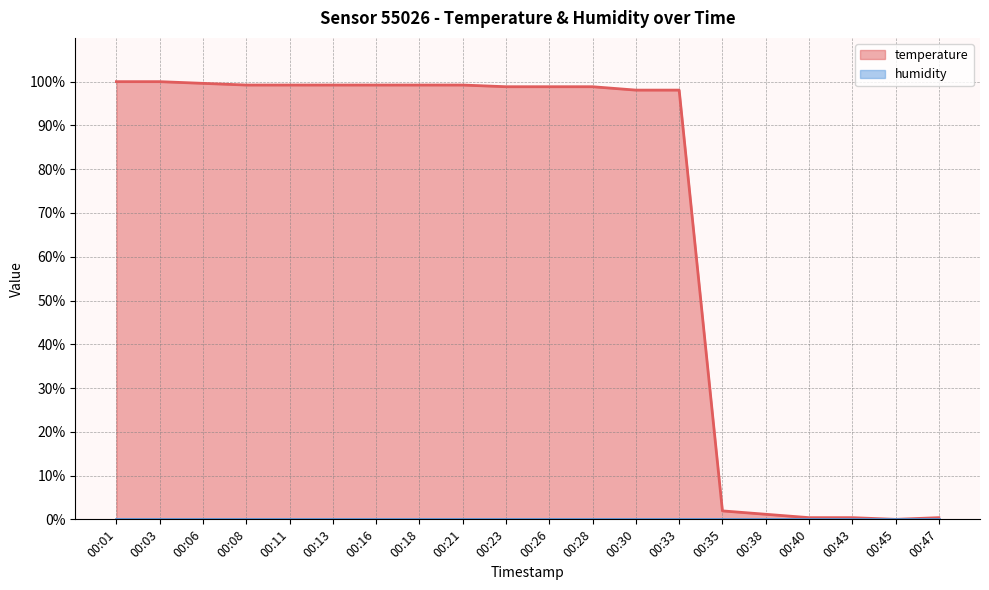

At which category does the chart reach its peak across all series?

00:01